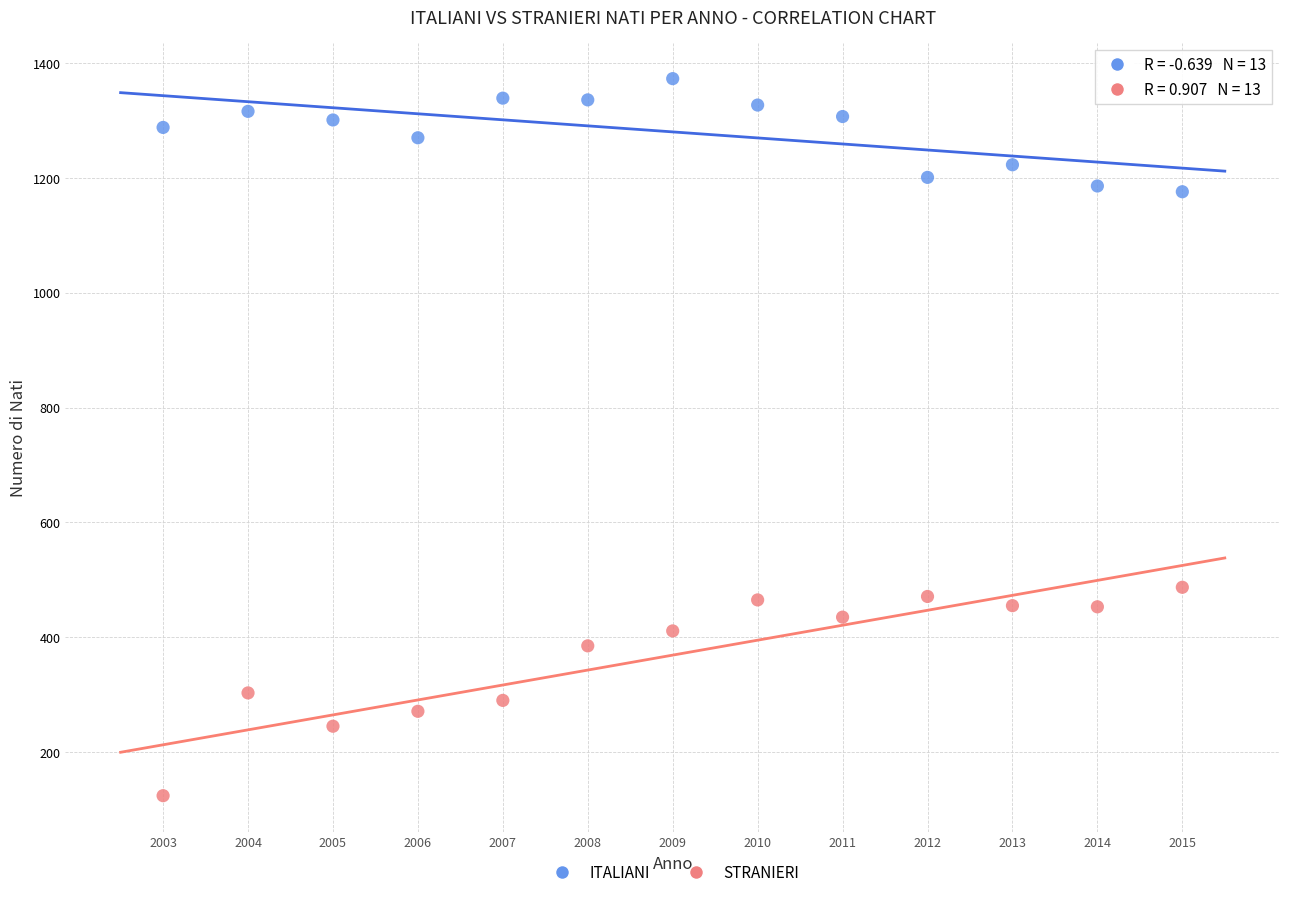

Across all series, what Y value is closest to 748?

487